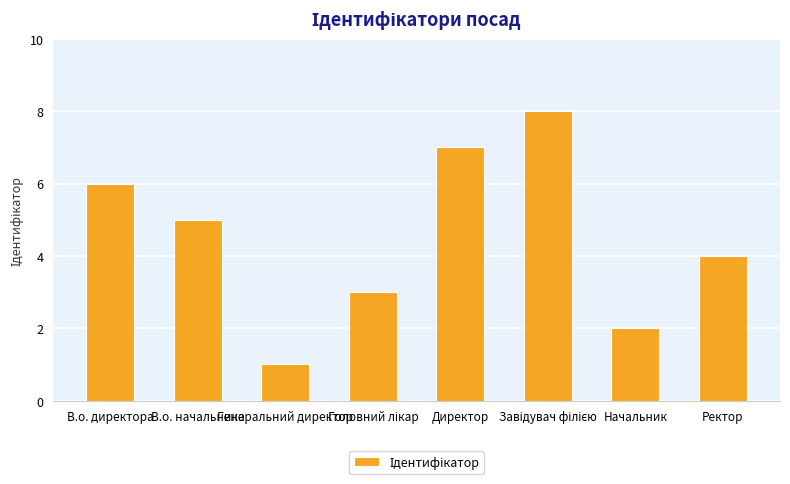

What is the maximum value shown in the chart?

8